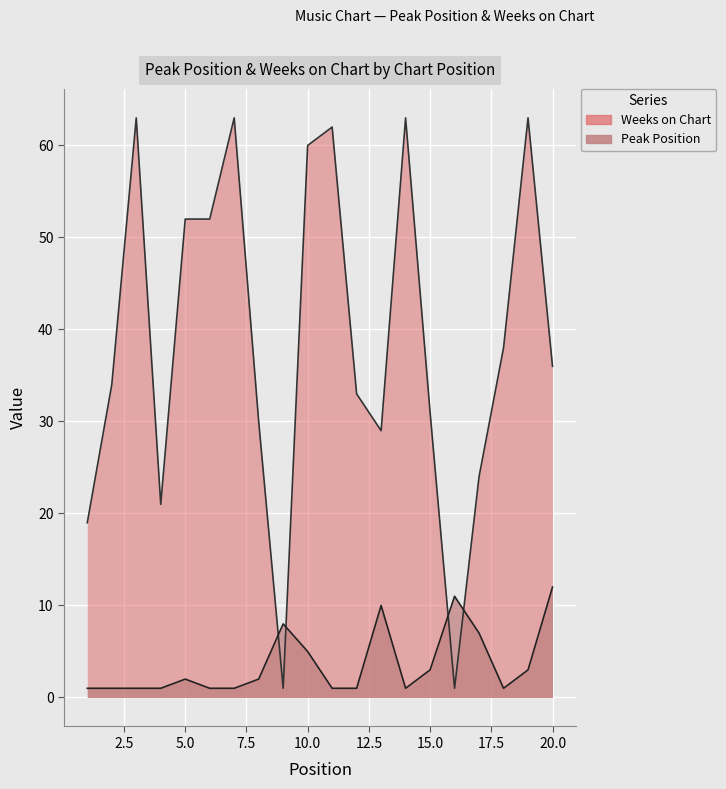

What is the difference between the second highest and second lowest values in the Peak Position series?

10